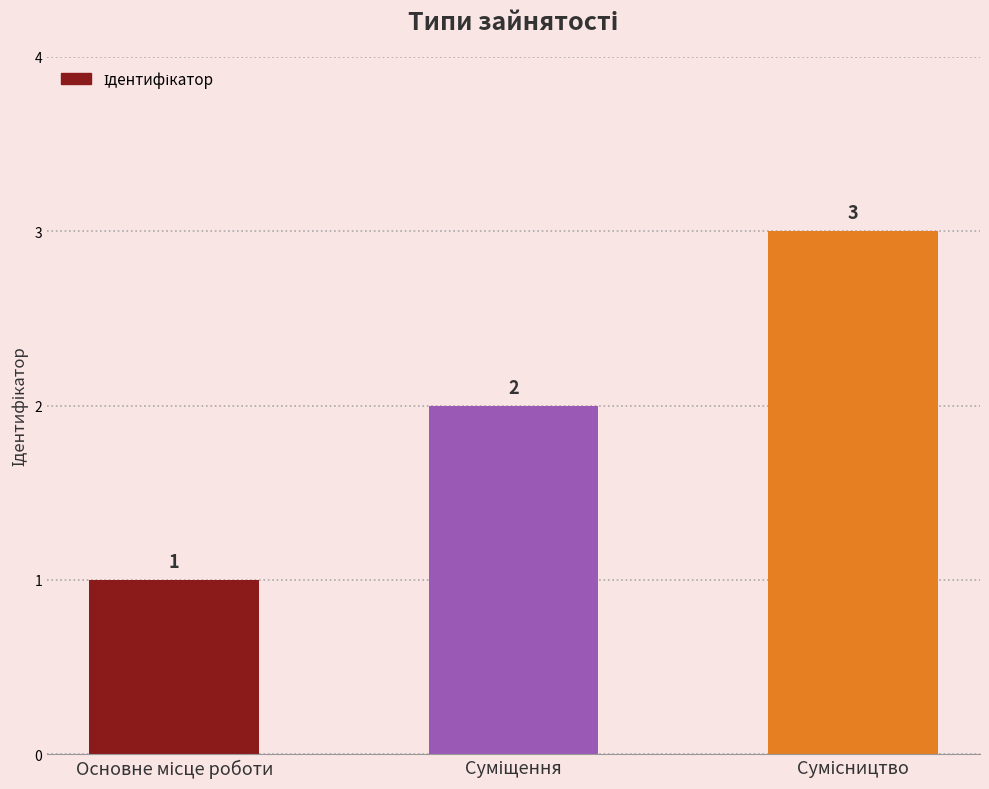

What is the sum of all values?

6